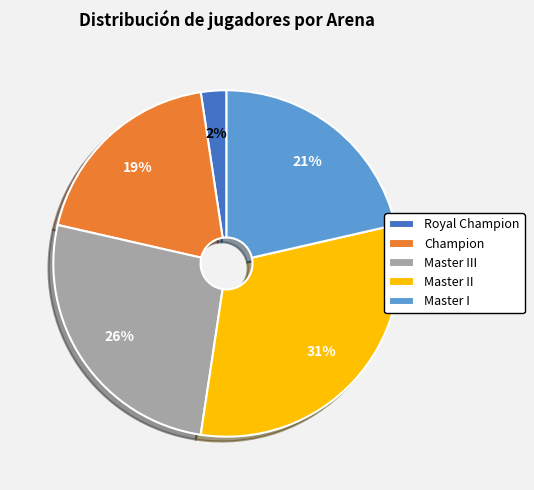

Between Master III and Champion, which is larger?

Master III